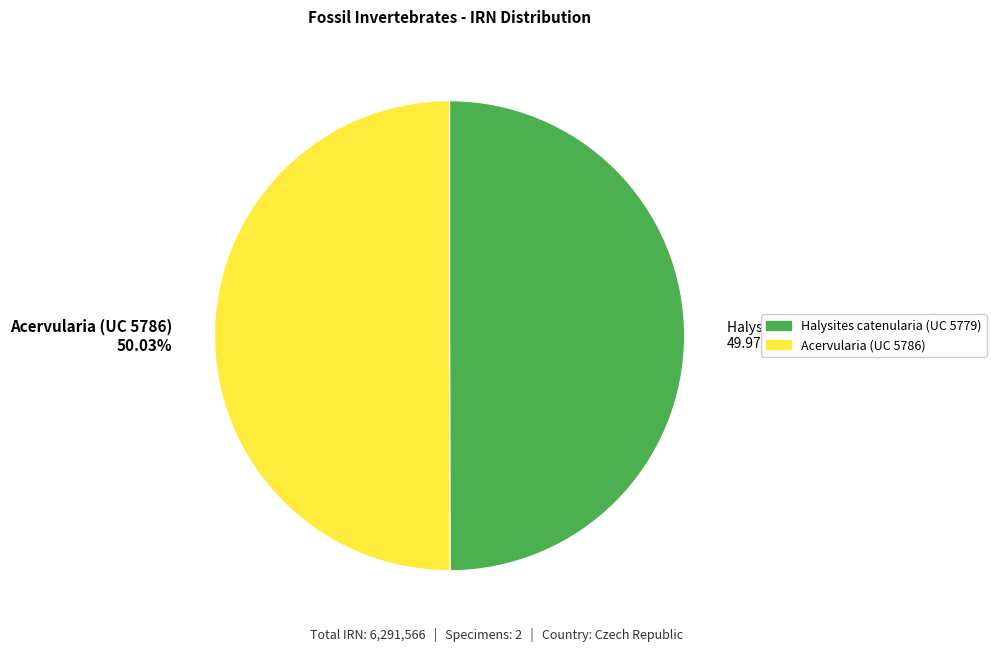

Count the number of slices in the pie.

2